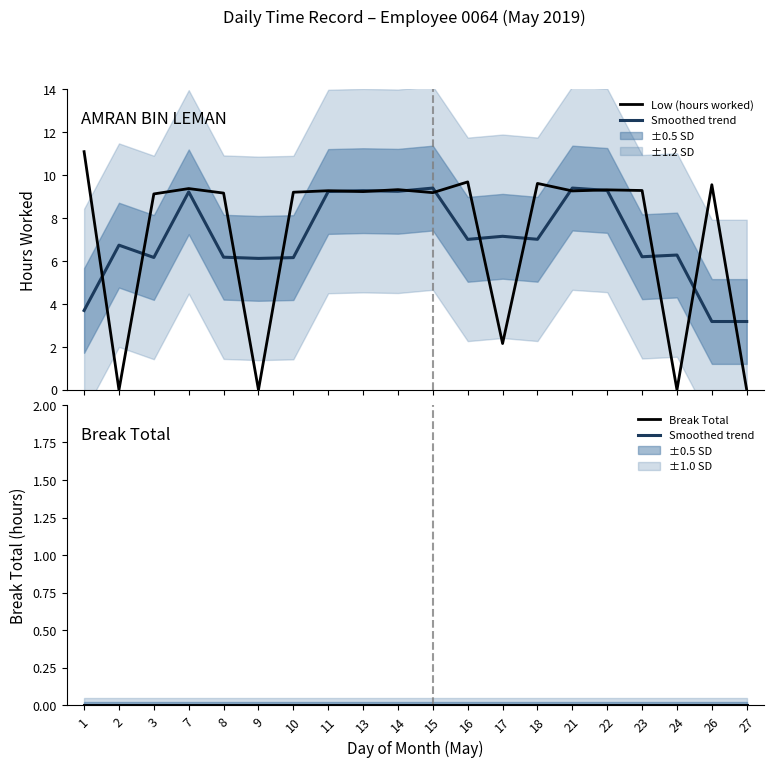

Reading right to left, what are all the values shown in this chart?

Low (hours worked): 0.0	9.6	0.0	9.3	9.3	9.3	9.6	2.2	9.7	9.2	9.3	9.2	9.3	9.2	0.0	9.2	9.4	9.1	0.0	11.1
Smoothed trend: 0.0	0.0	0.0	0.0	0.0	0.0	0.0	0.0	0.0	0.0	0.0	0.0	0.0	0.0	0.0	0.0	0.0	0.0	0.0	0.0
Break Total: 0.0	0.0	0.0	0.0	0.0	0.0	0.0	0.0	0.0	0.0	0.0	0.0	0.0	0.0	0.0	0.0	0.0	0.0	0.0	0.0